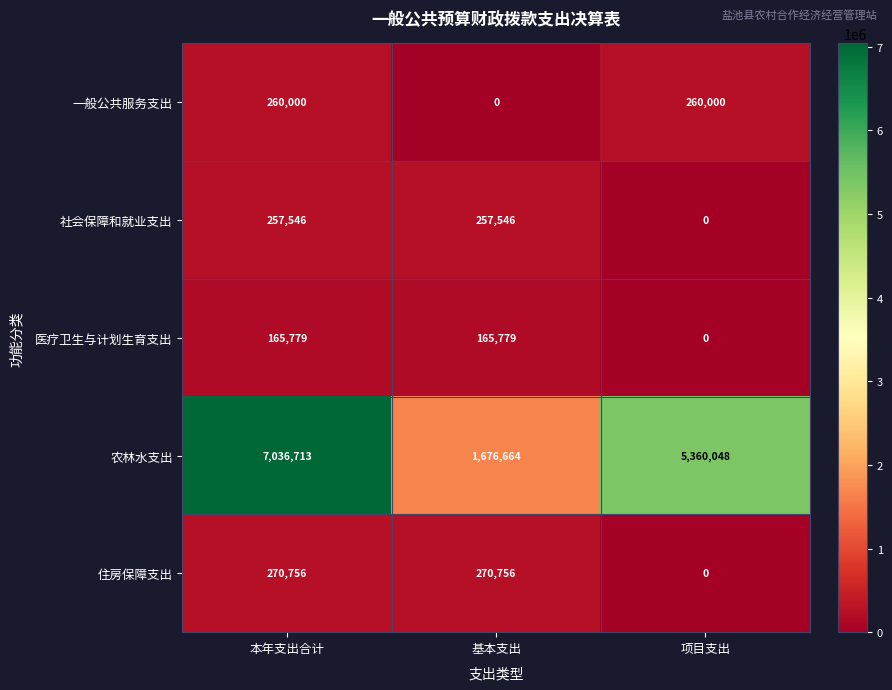

What is the highest value of the 住房保障支出 series?

270756